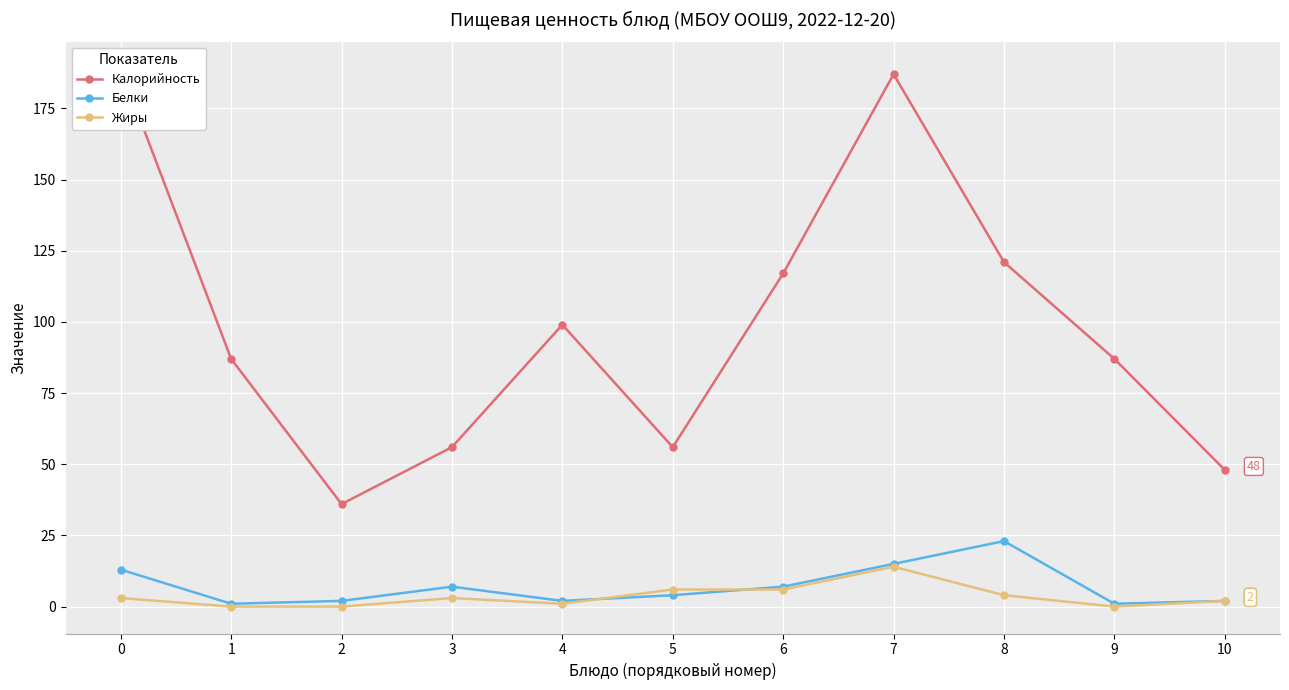

At which category is the sum across all series the highest?

7